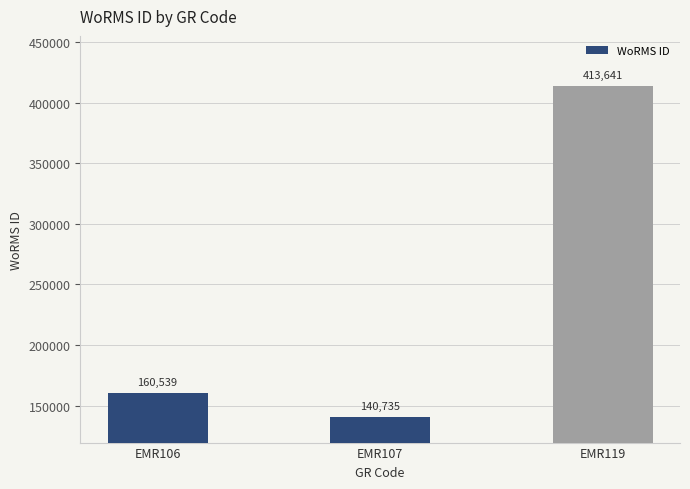

How many distinct data groups are displayed?

1